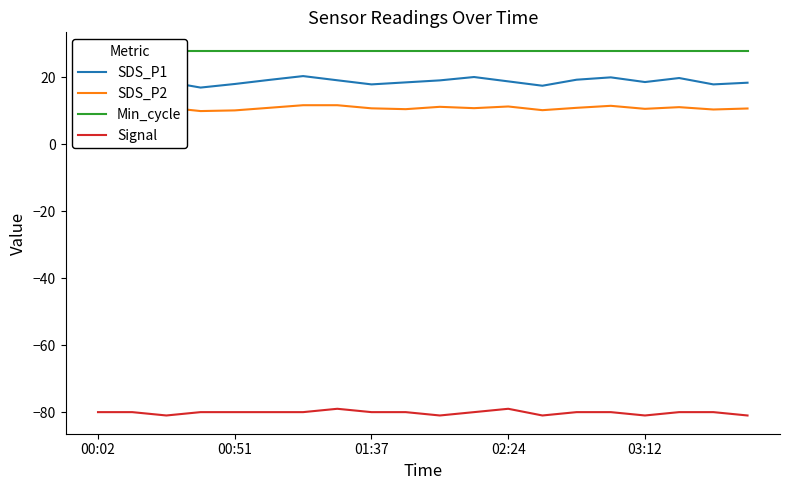

True or false: Signal and SDS_P2 cross at least once.

False